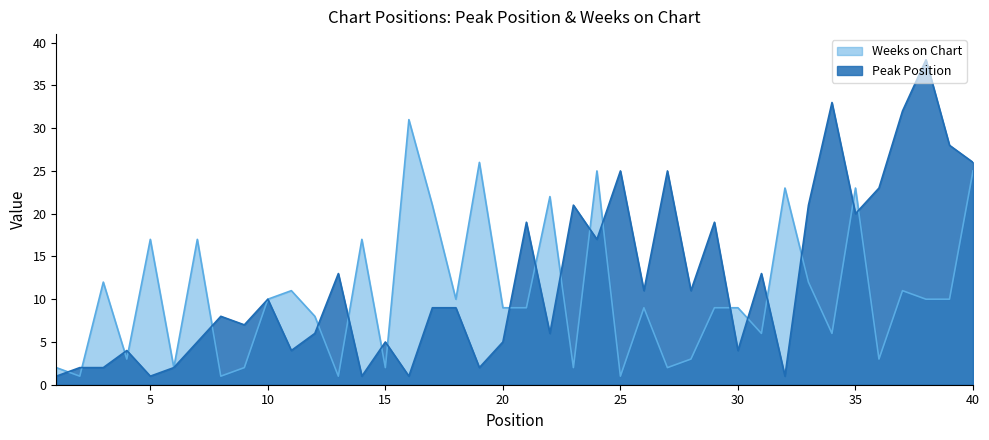

At how many categories does at least one series exceed 26?

5